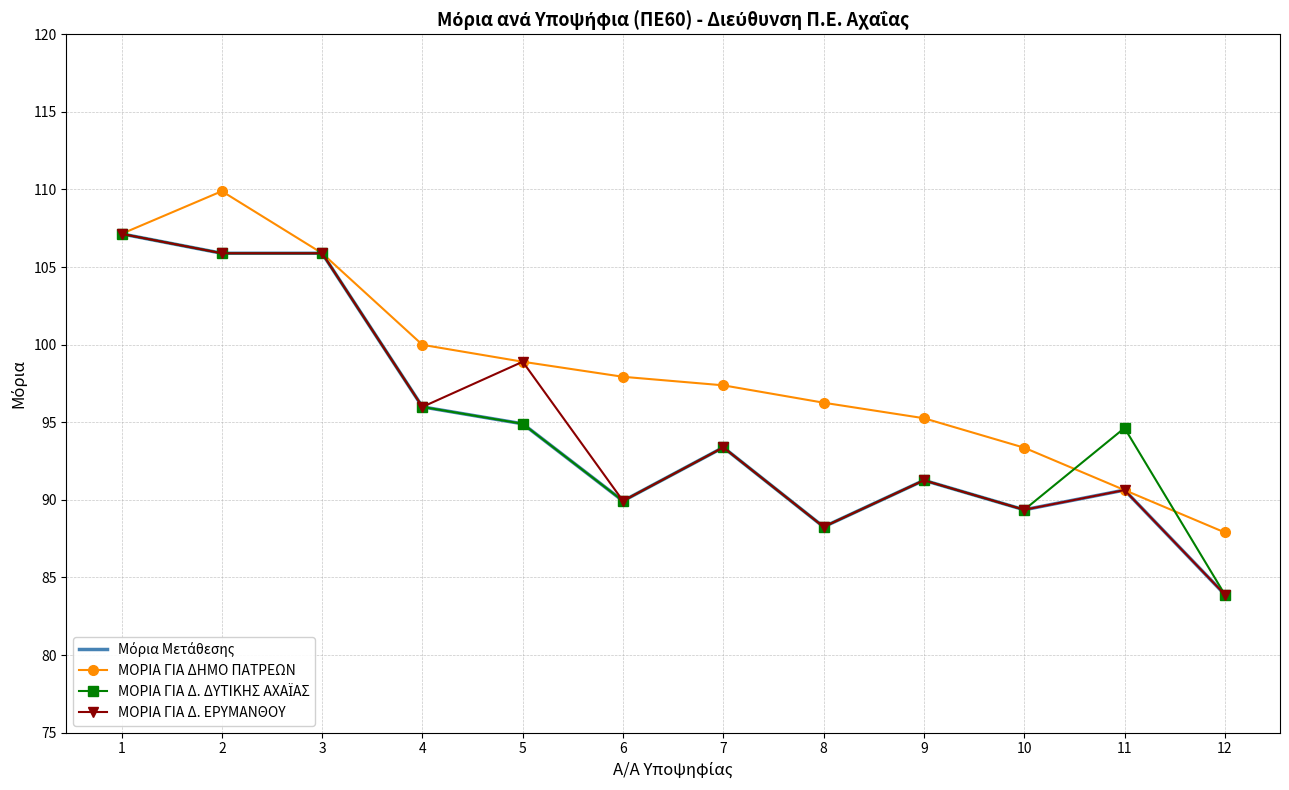

True or false: ΜΟΡΙΑ ΓΙΑ Δ. ΕΡΥΜΑΝΘΟΥ has a value of 89.4 at 10.

True